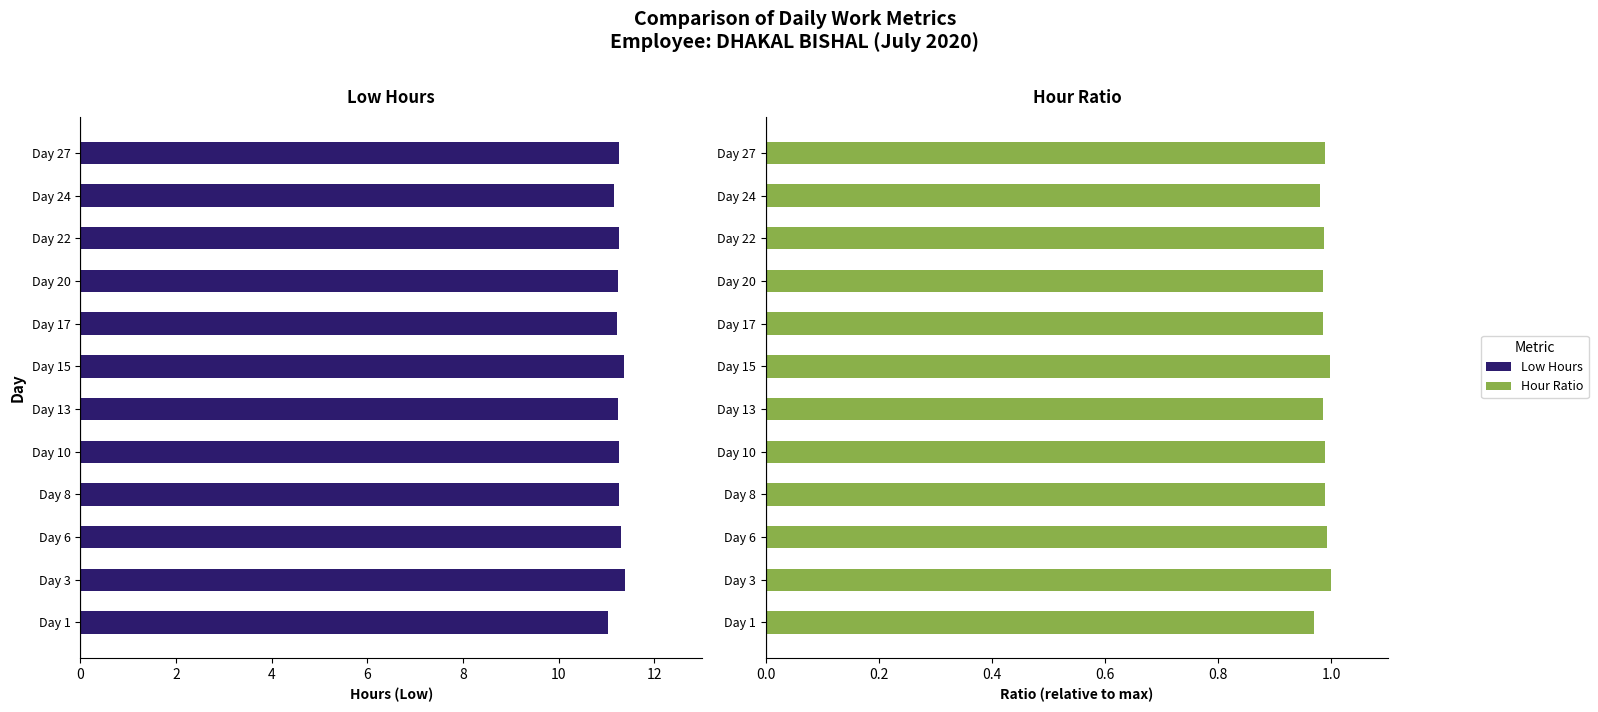

Reading left to right, list all the values displayed in this chart.

Low Hours: 11.0	11.4	11.3	11.3	11.3	11.2	11.4	11.2	11.2	11.2	11.2	11.3
Hour Ratio: 1.0	1.0	1.0	1.0	1.0	1.0	1.0	1.0	1.0	1.0	1.0	1.0